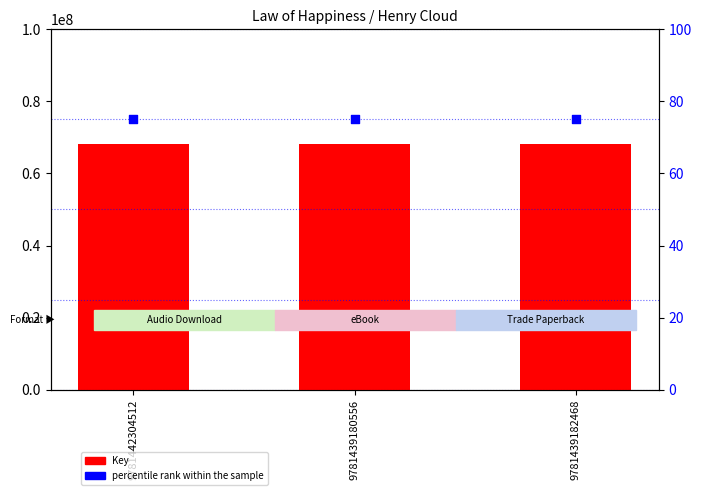

At which category is the sum across all series the highest?

9781442304512